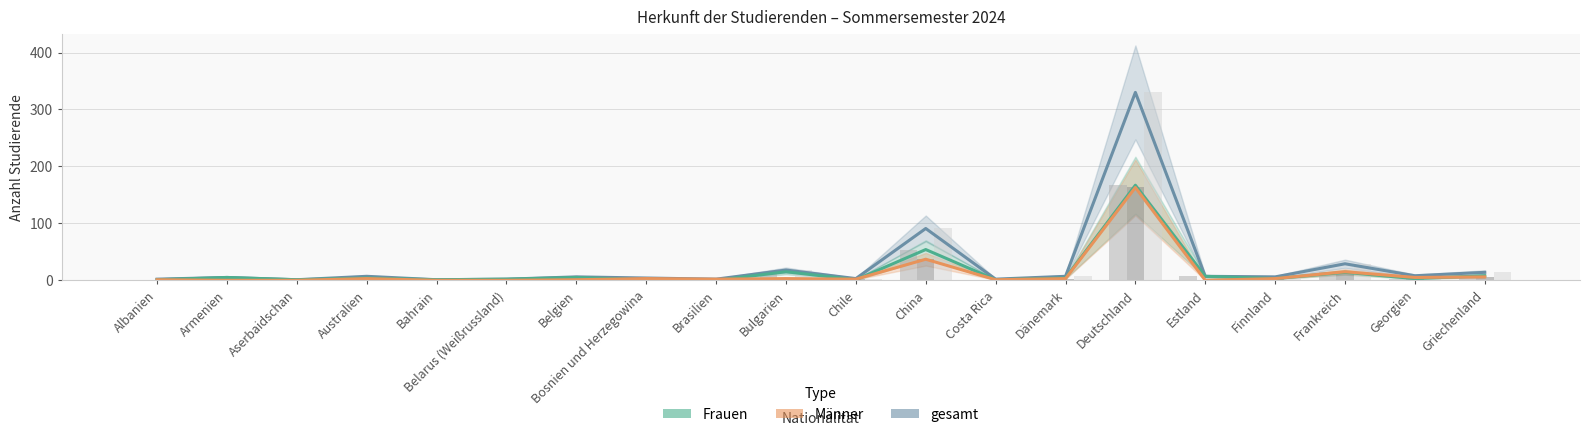

List the series in order of their peak value, lowest first.

Männer, Frauen, gesamt